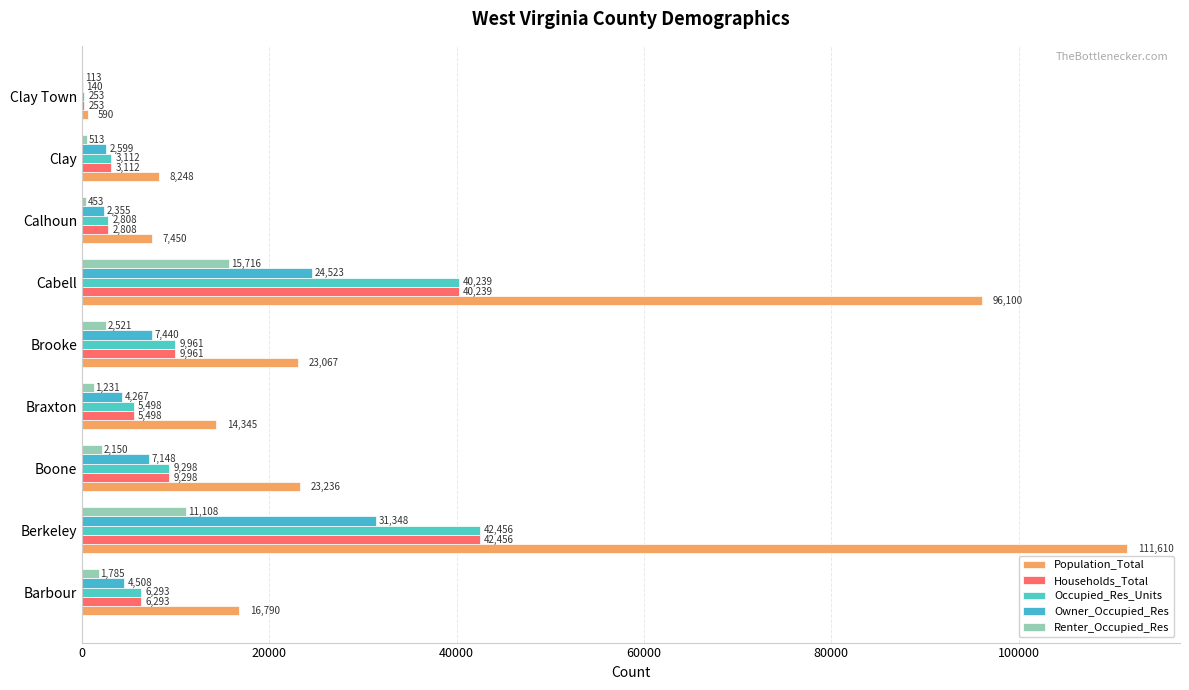

Reading left to right, what are all the values shown in this chart?

Population_Total: 16790	111610	23236	14345	23067	96100	7450	8248	590
Households_Total: 6293	42456	9298	5498	9961	40239	2808	3112	253
Occupied_Res_Units: 6293	42456	9298	5498	9961	40239	2808	3112	253
Owner_Occupied_Res: 4508	31348	7148	4267	7440	24523	2355	2599	140
Renter_Occupied_Res: 1785	11108	2150	1231	2521	15716	453	513	113